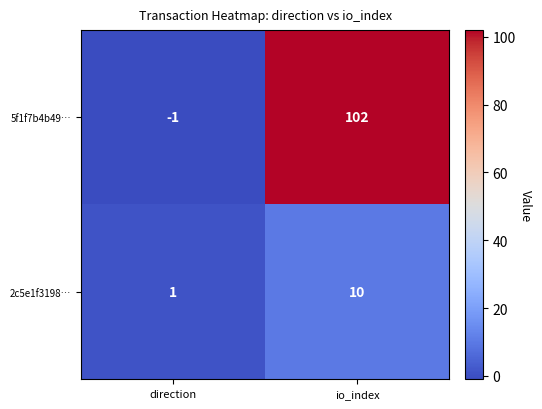

Which series has the largest total across all categories?

5f1f7b4b49…